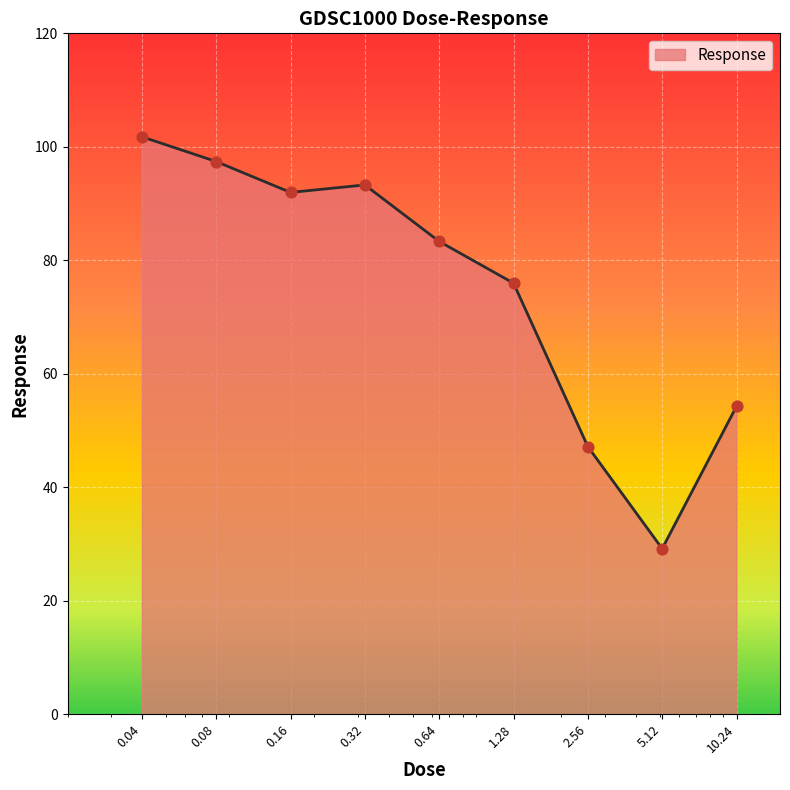

What is the difference between the maximum and minimum values?

72.6